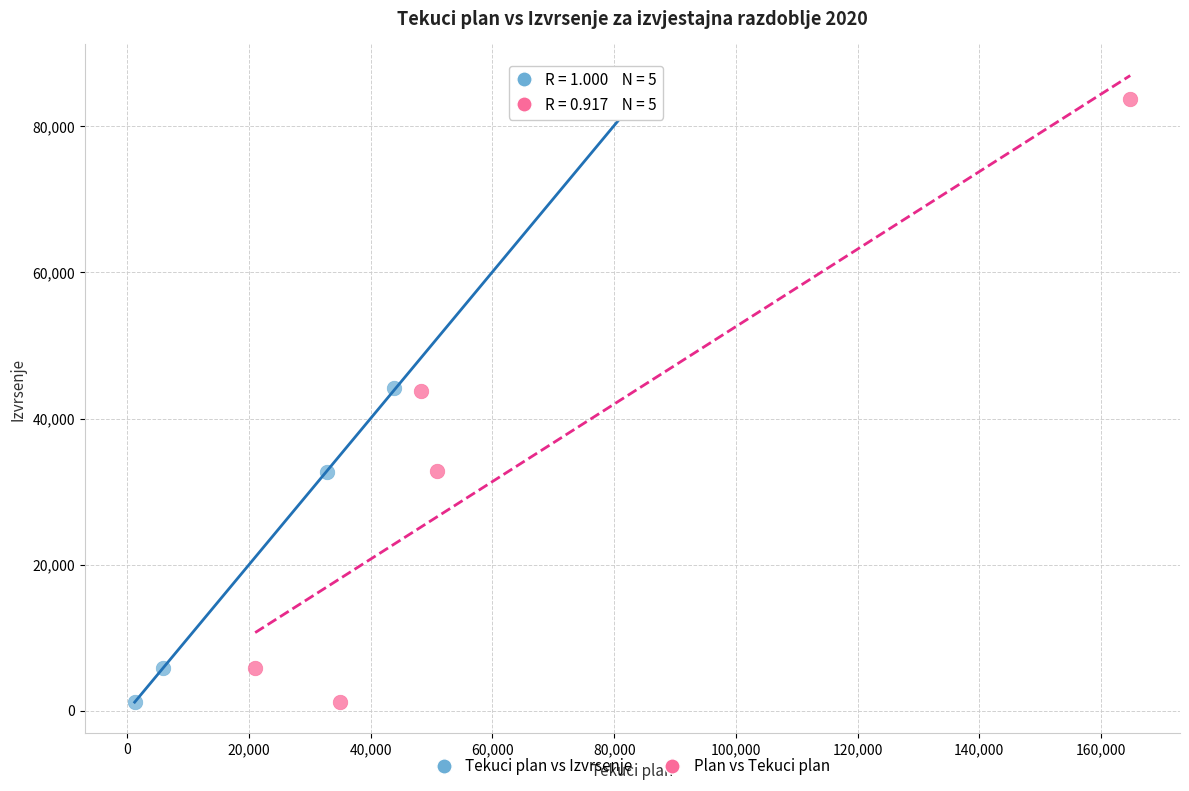

Which series has the widest spread of Y values?

Tekuci plan vs Izvrsenje